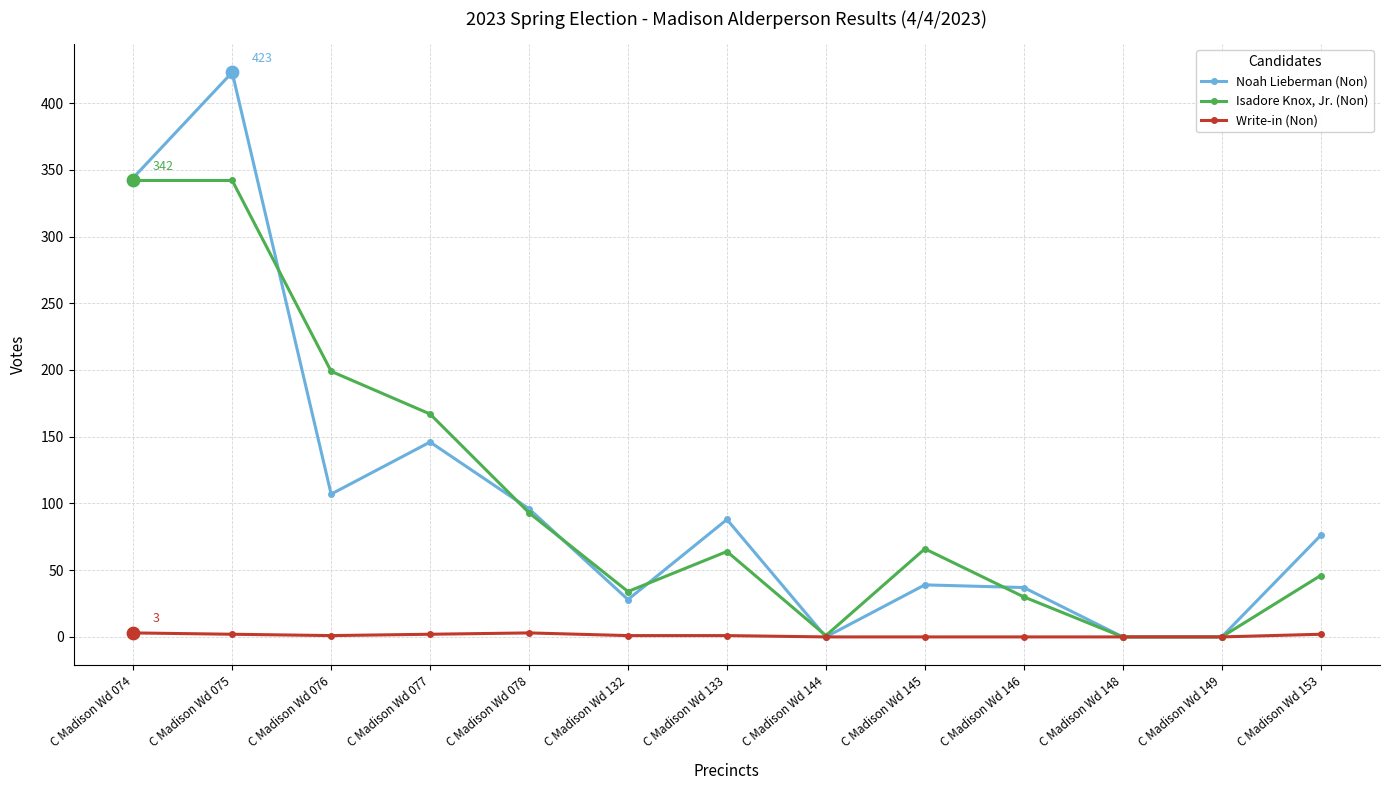

Between C Madison Wd 076 and C Madison Wd 145, which series saw the biggest shift?

Isadore Knox, Jr. (Non)